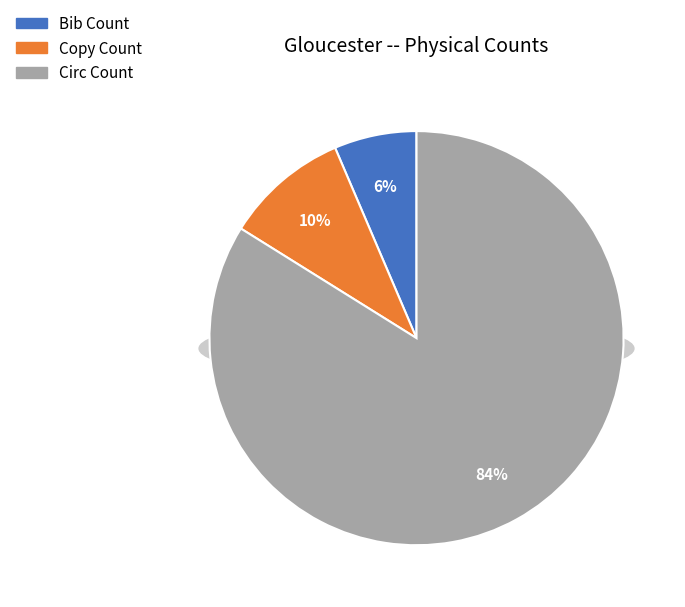

What portion of the pie excludes Copy Count?

90.3%